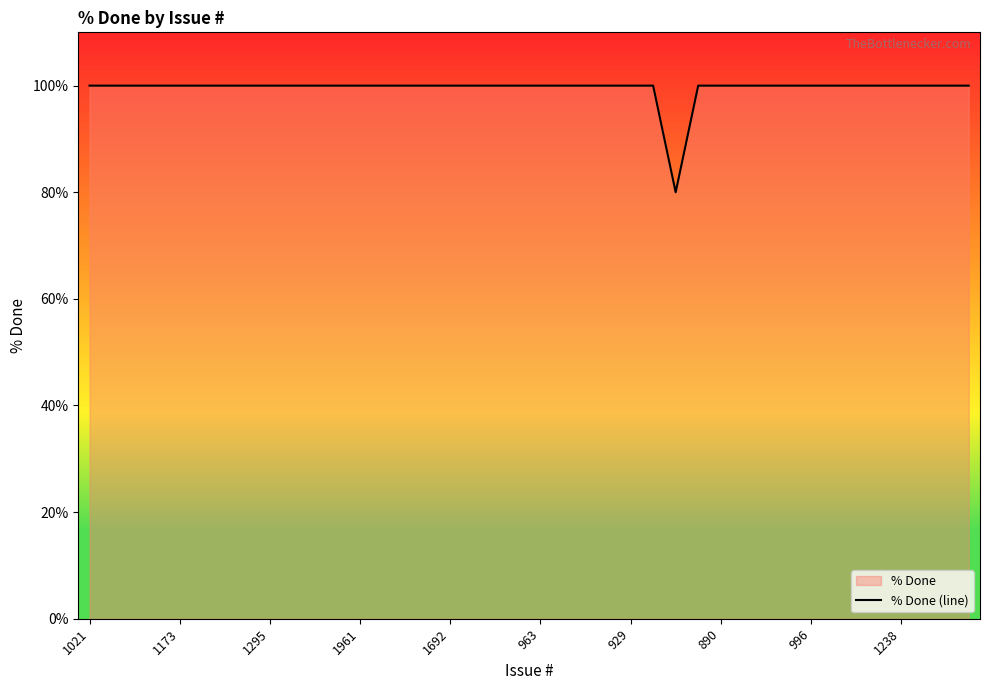

Approximately how many times larger is the value at 23 compared to 14?

1.0